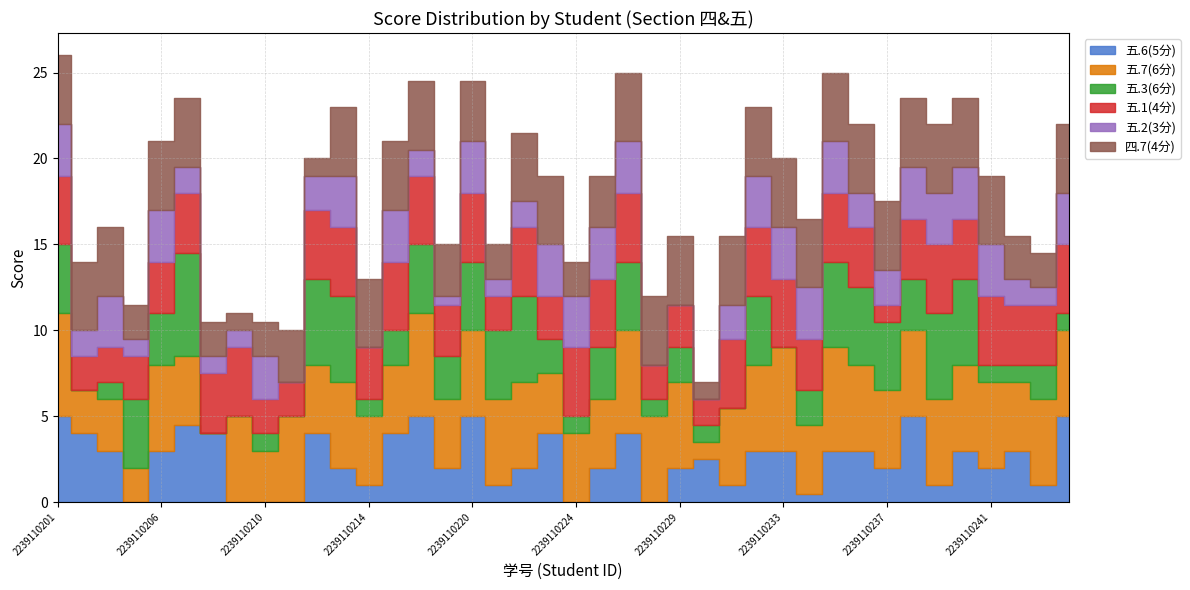

What is the difference between the highest and lowest values at 2239110236?

3.0